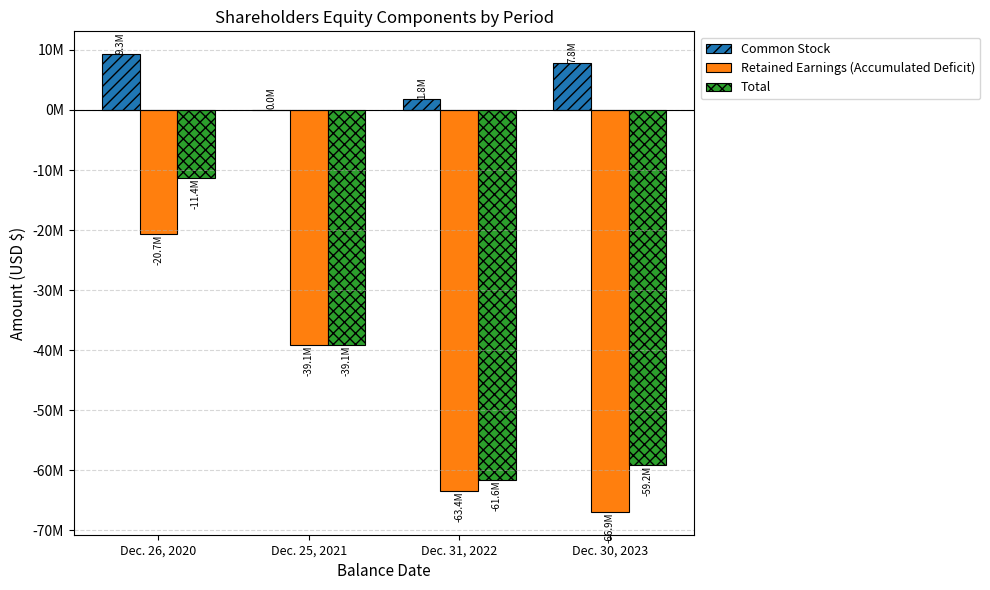

List the labels in order of Total value, smallest first.

Dec. 31, 2022, Dec. 30, 2023, Dec. 25, 2021, Dec. 26, 2020